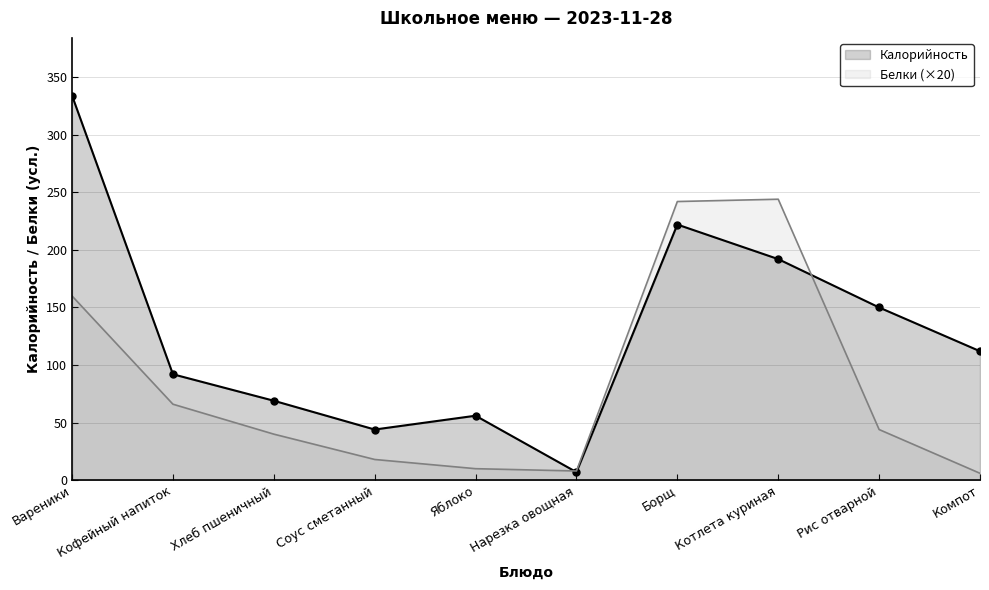

Which has a higher value, Яблоко or Вареники?

Вареники